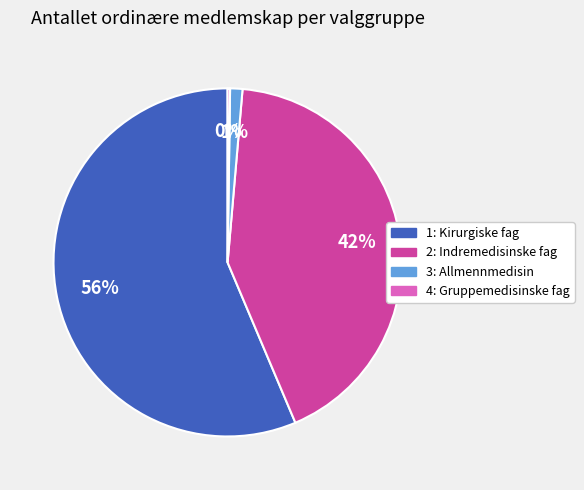

To the nearest percent, what is the average slice percentage?

25%